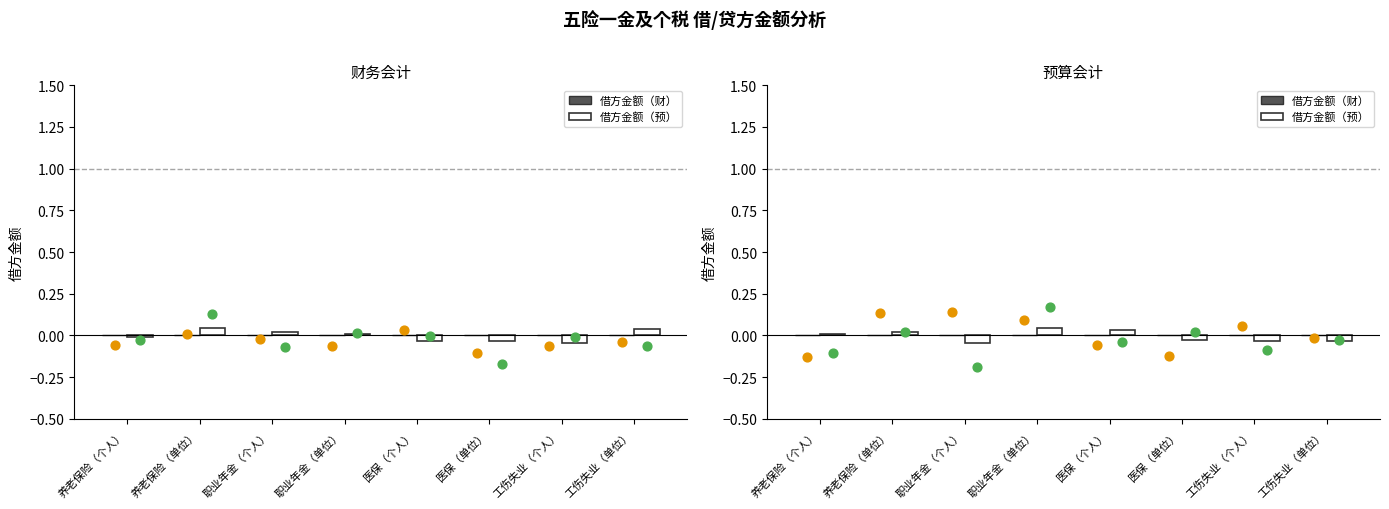

At how many categories does at least one series exceed 0?

4